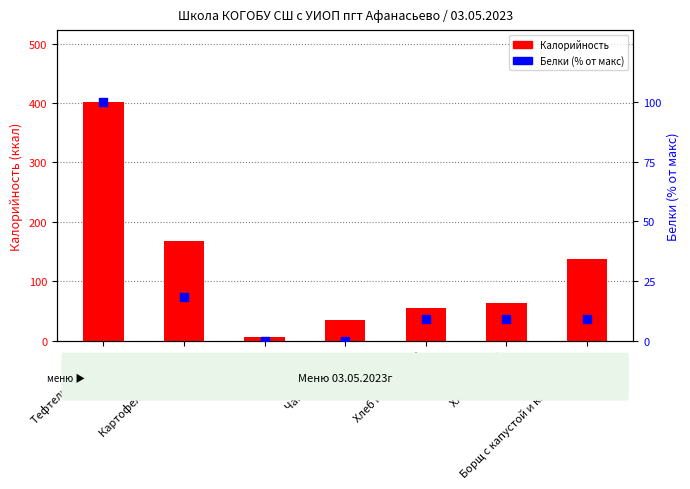

At how many categories does at least one series exceed 304?

1